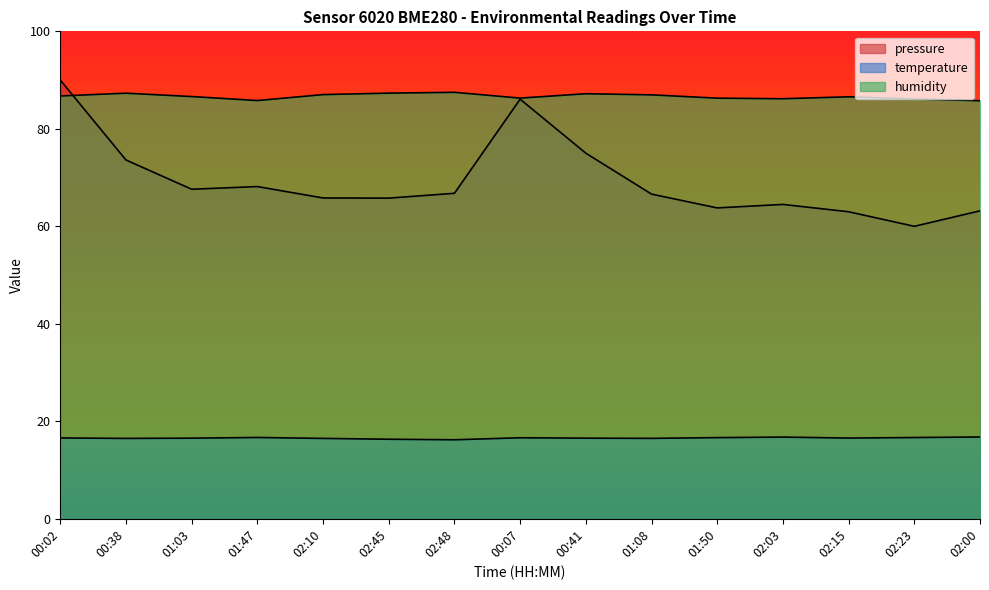

Which series has the largest total across all categories?

humidity